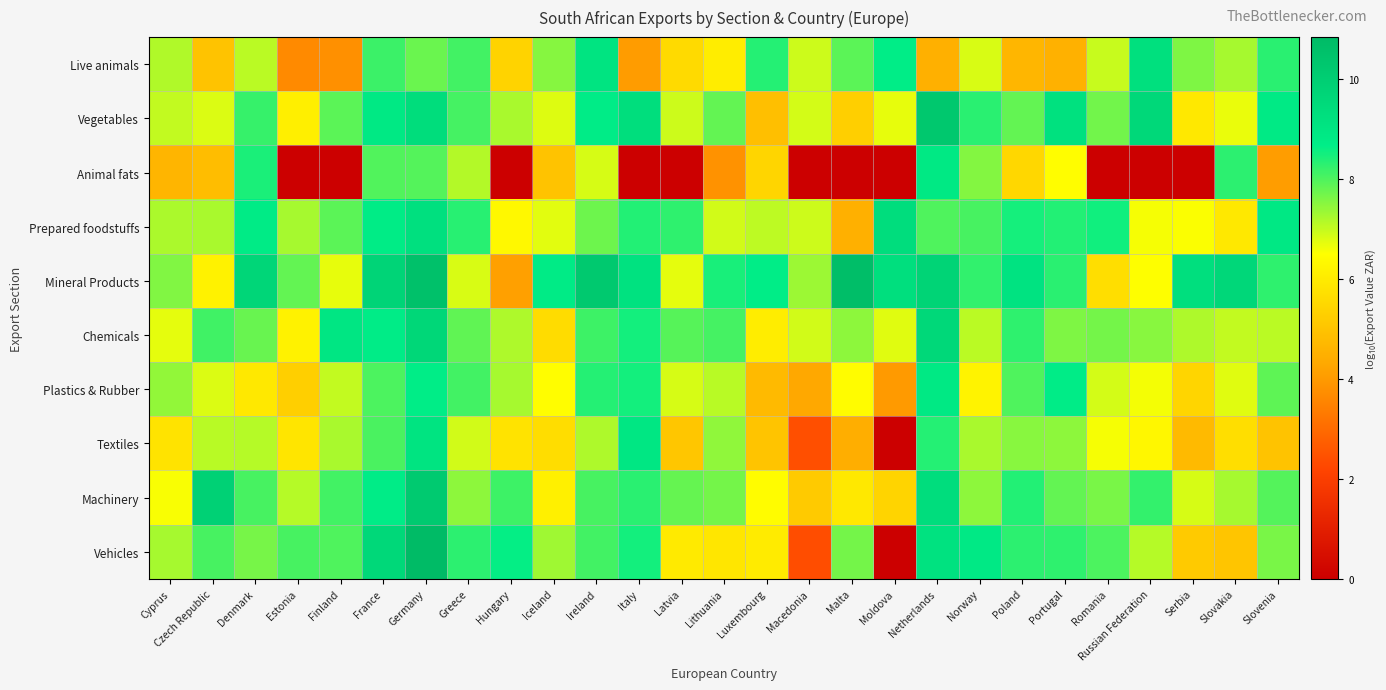

At which category is the sum across all series the highest?

Germany